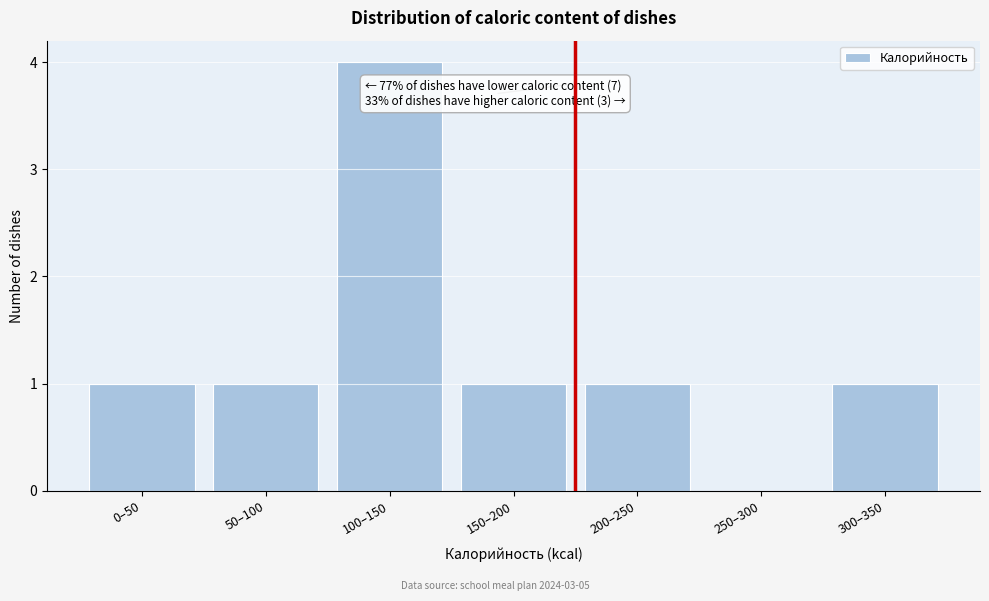

Reading right to left, what are all the values shown in this chart?

300–350=1	250–300=0	200–250=1	150–200=1	100–150=4	50–100=1	0–50=1